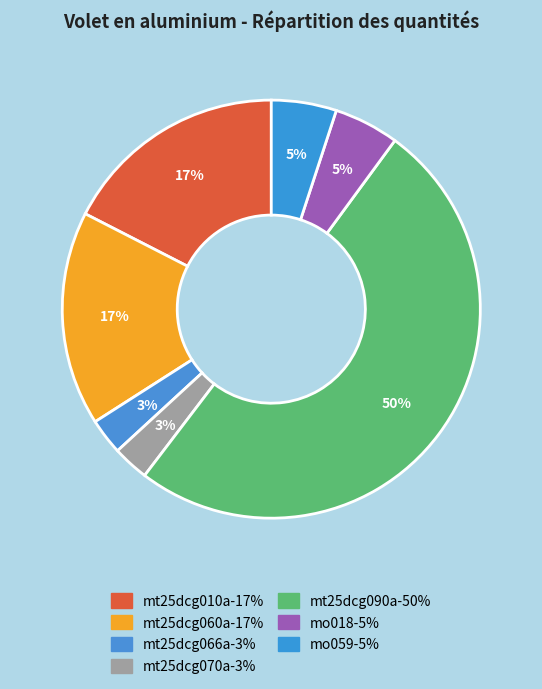

Does mt25dcg090a represent more than half of the total?

Yes